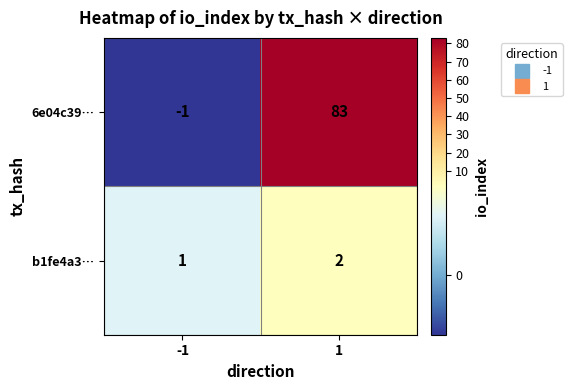

Reading left to right, what are all the values shown in this chart?

6e04c39…: -1	83
b1fe4a3…: 1	2